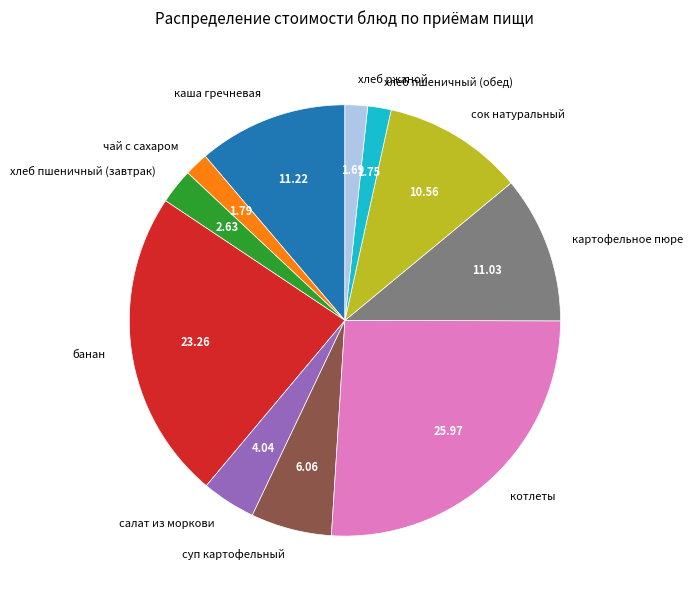

True or false: каша гречневая accounts for 3% of the total.

False